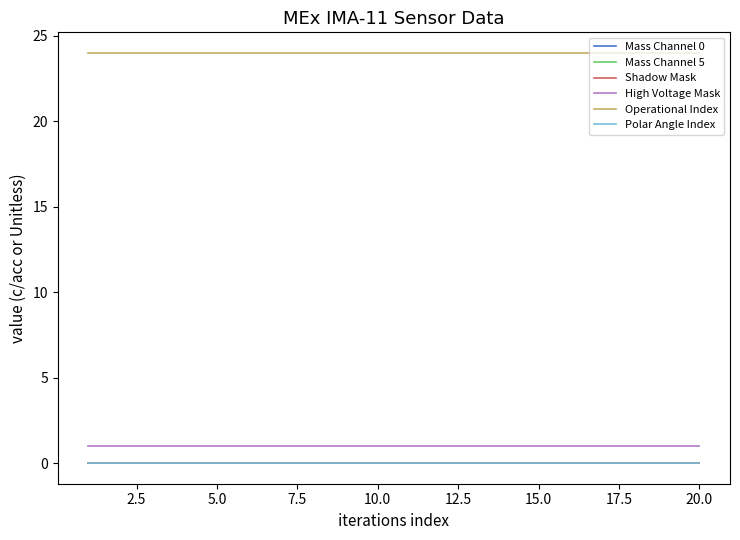

True or false: Shadow Mask and High Voltage Mask intersect in this chart.

False